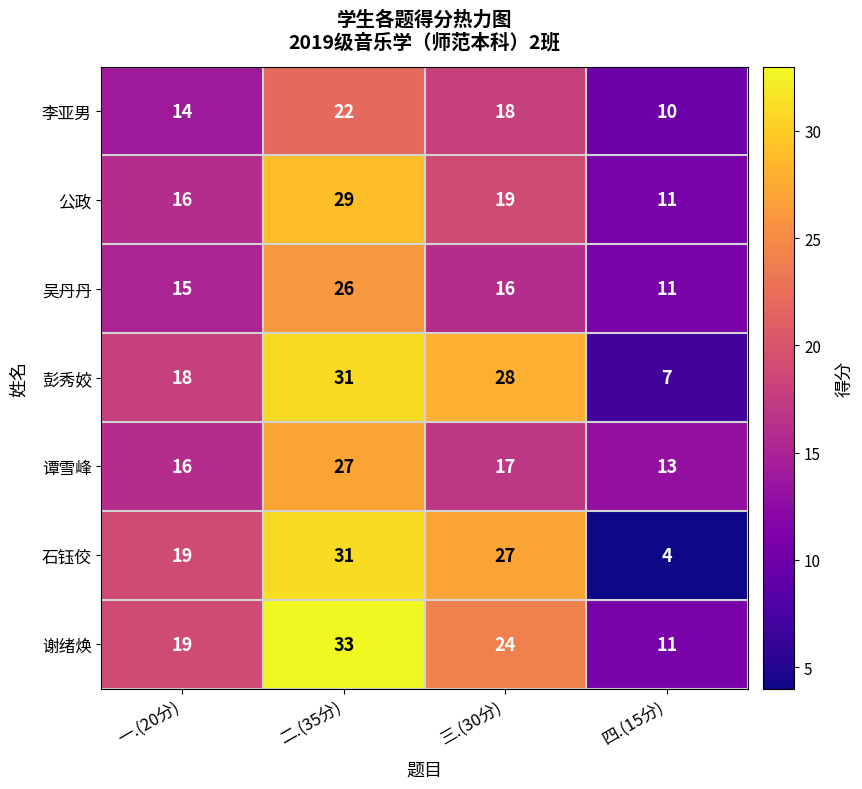

At which label does 吴丹丹 first exceed 16?

二.(35分)